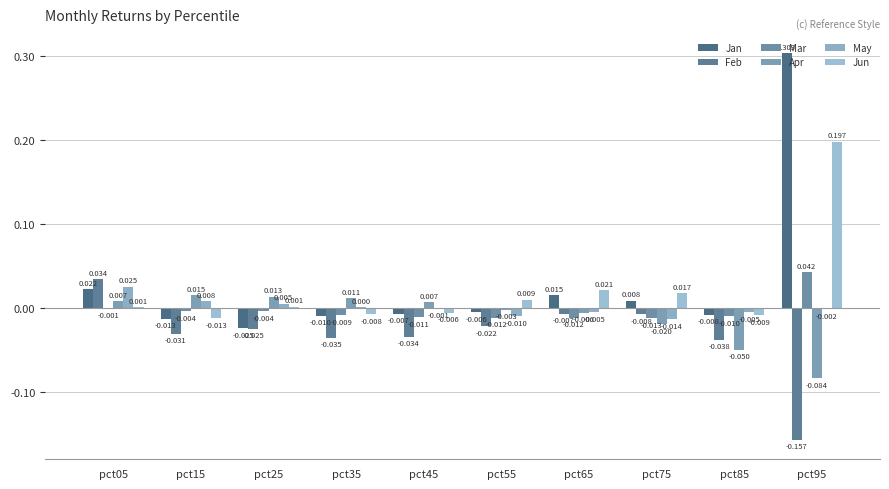

How many groups of bars are there?

10